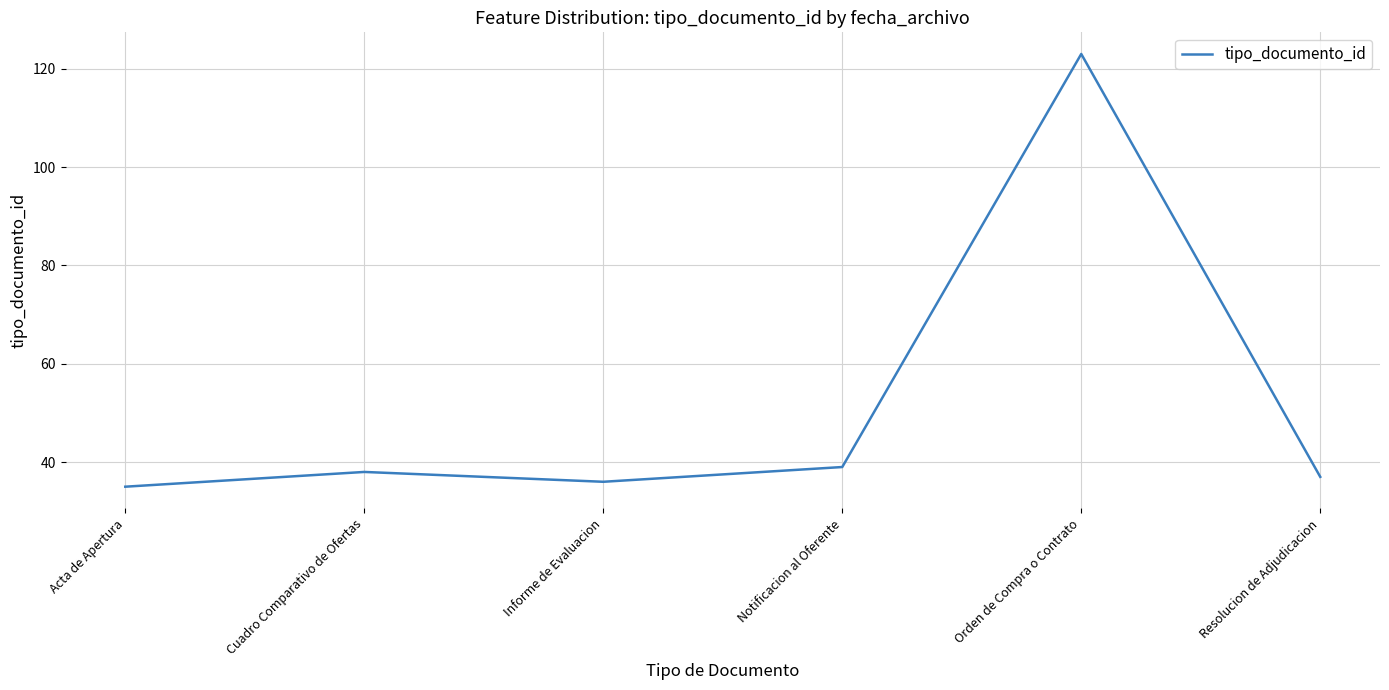

Reading left to right, extract all data points from this chart.

35	38	36	39	123	37